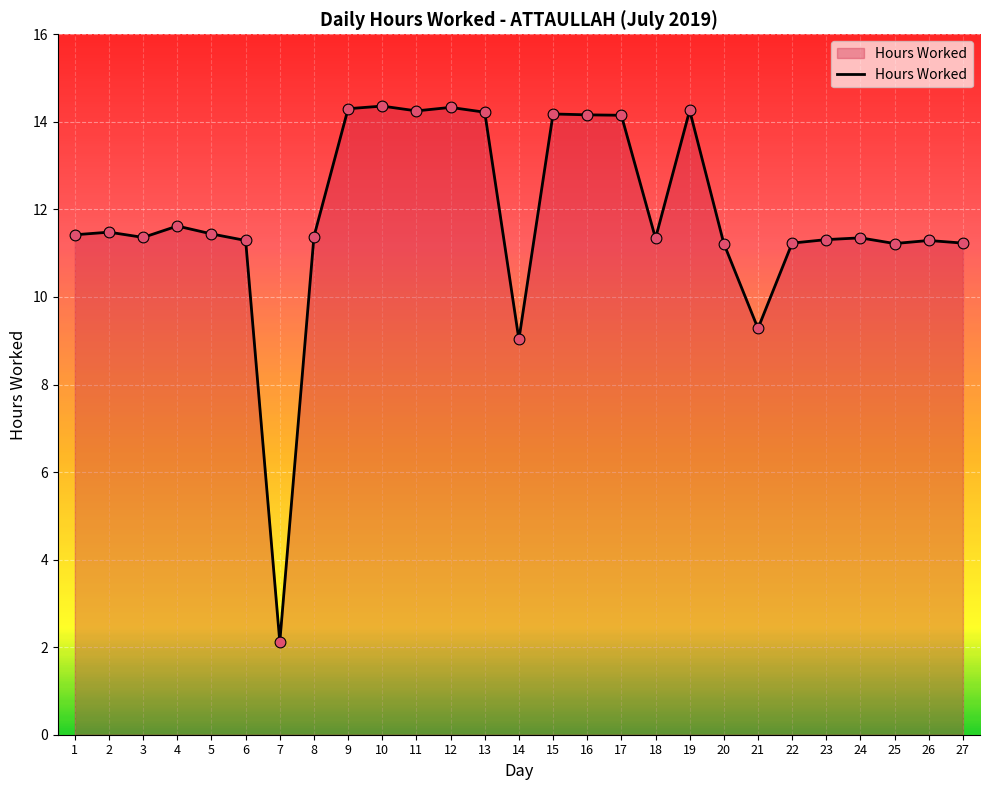

Which has a higher value, 5 or 10?

10